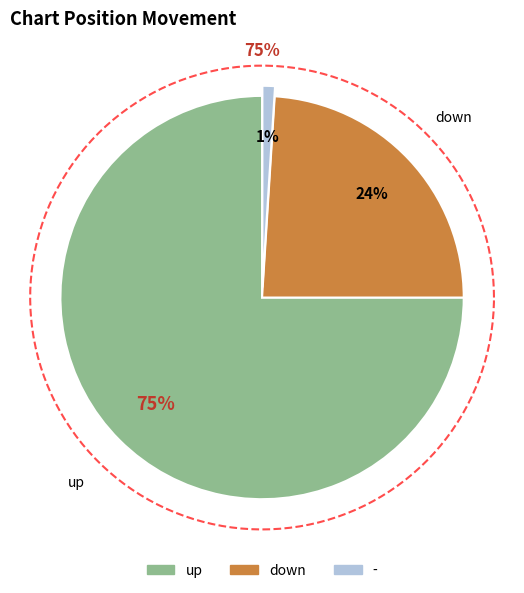

What is the largest slice in the pie chart?

up